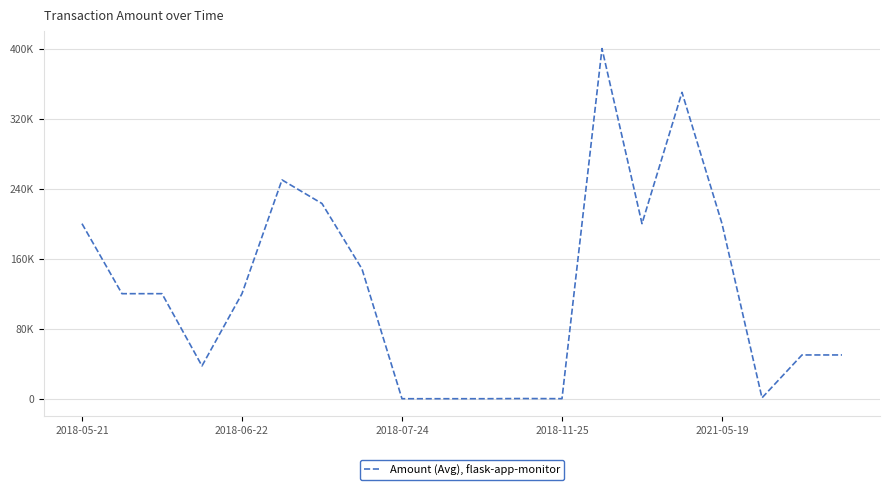

Is this an area chart (filled region under the line)?

No